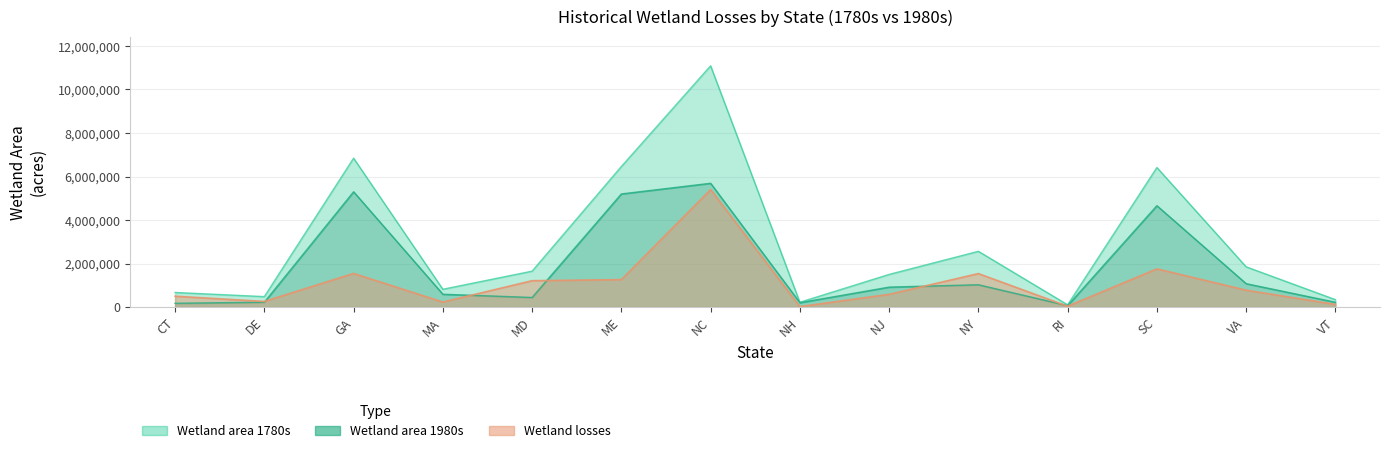

What is the minimum value for Wetland area 1980s?

65154